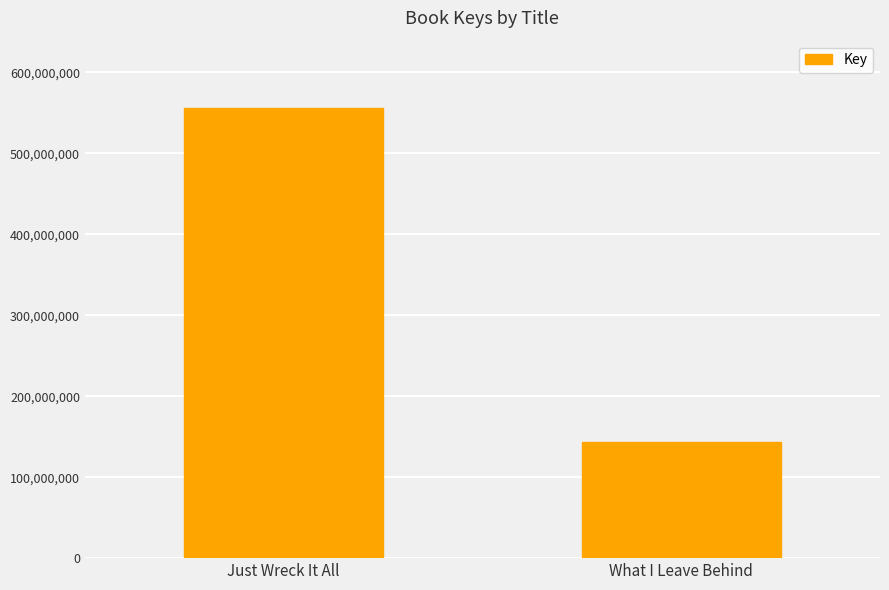

At which category does the chart reach its peak across all series?

Just Wreck It All